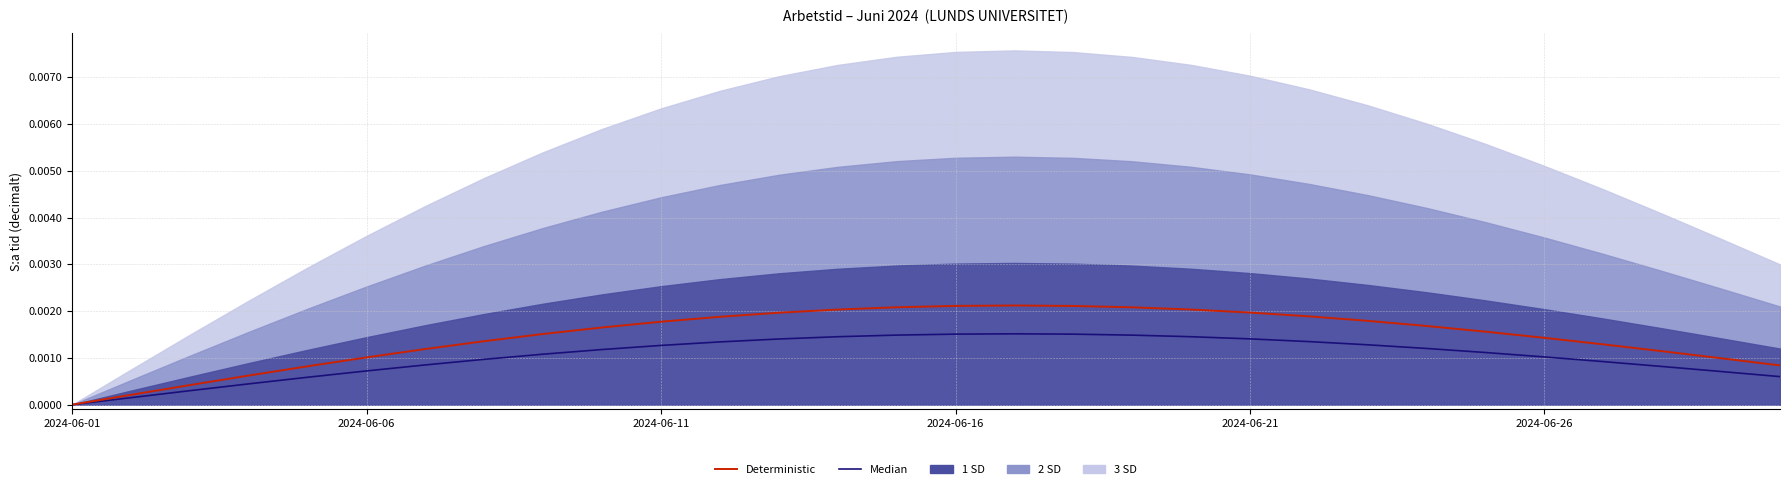

List the series in order of their overall mean, highest first.

Deterministic, Median